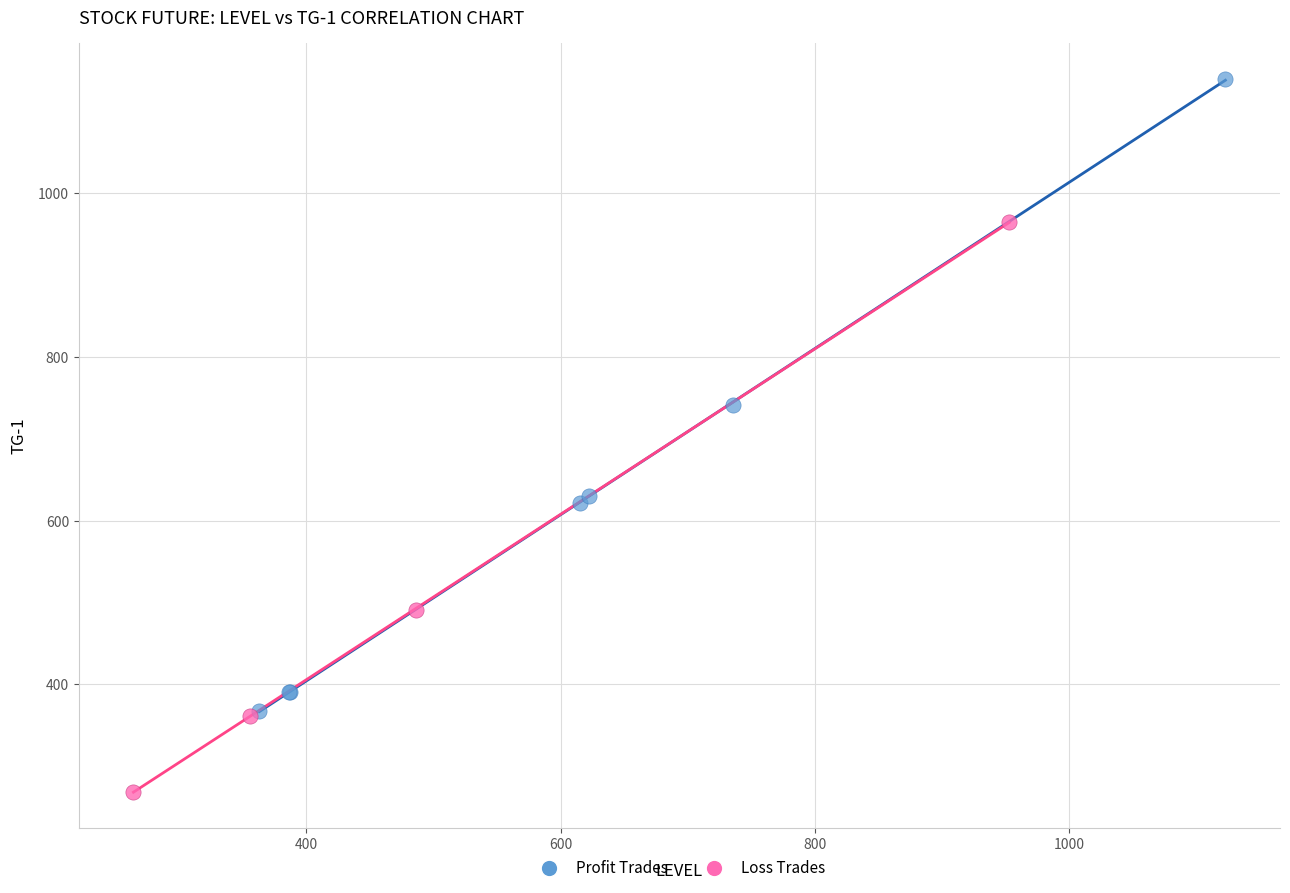

Which series has the widest spread of Y values?

Profit Trades